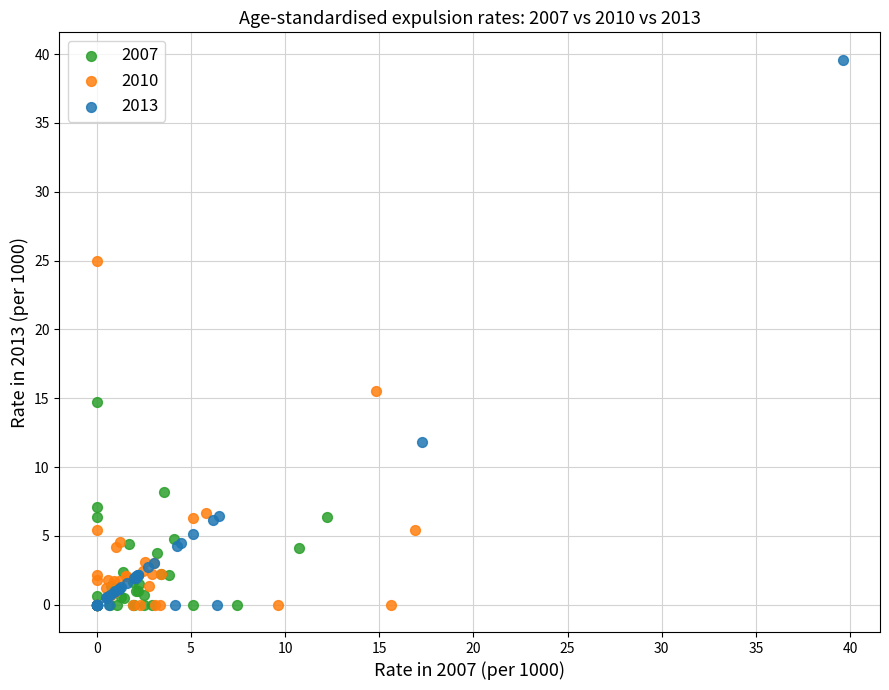

Which series reaches the maximum Y coordinate?

2013